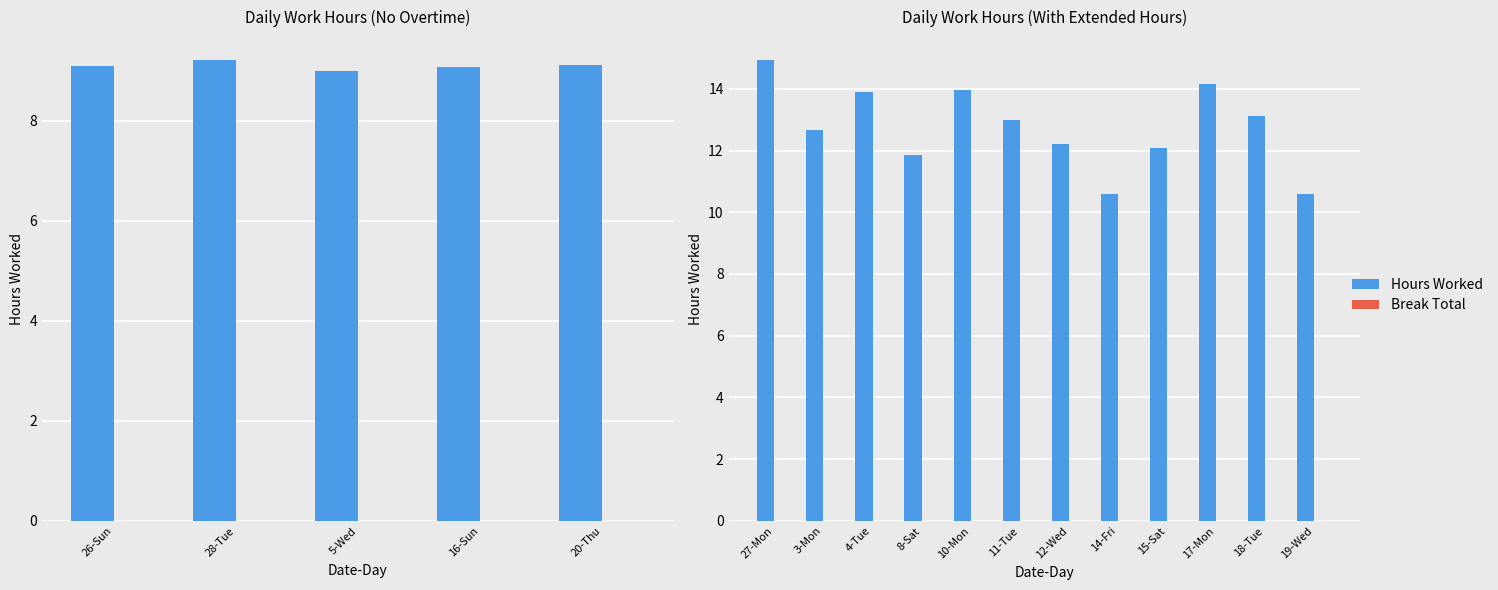

What is the sum of all Hours Worked values?

153.0